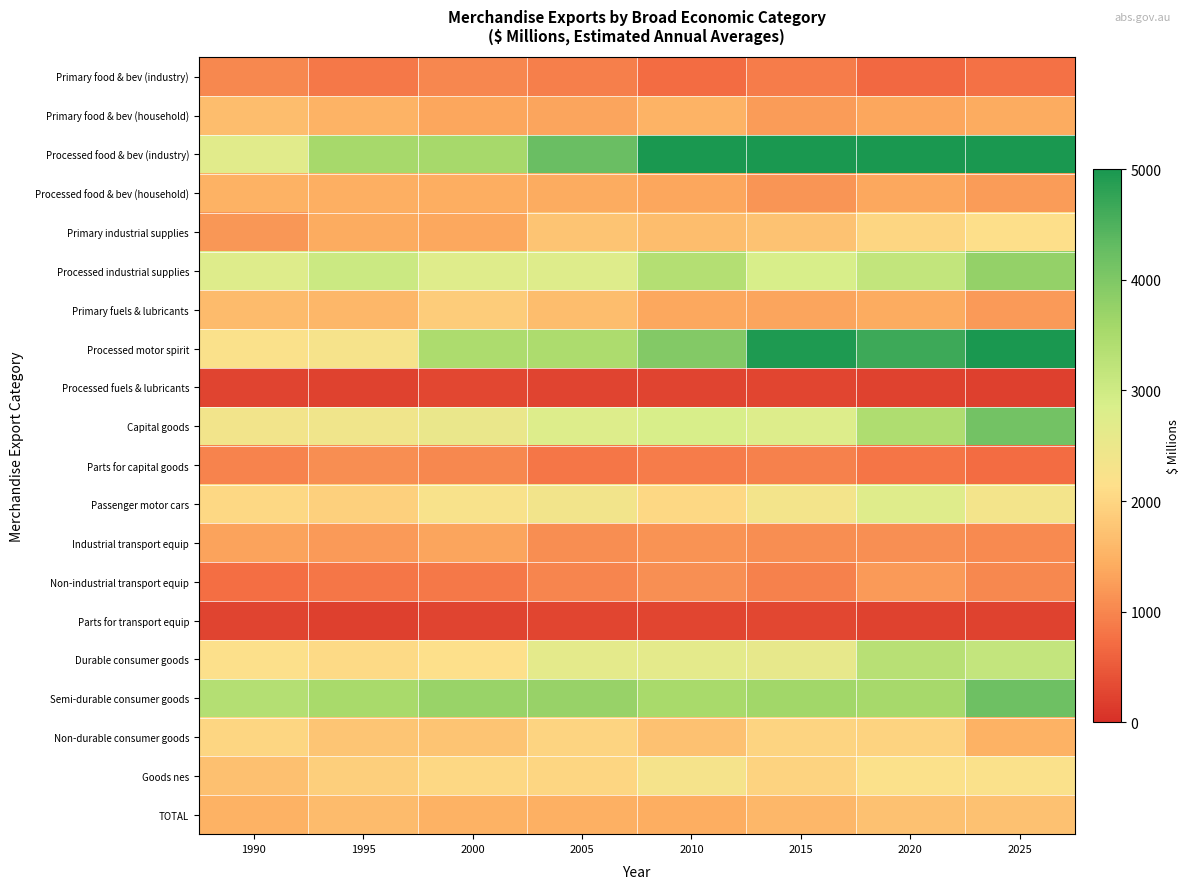

Which label corresponds to the largest value in the chart?

2010